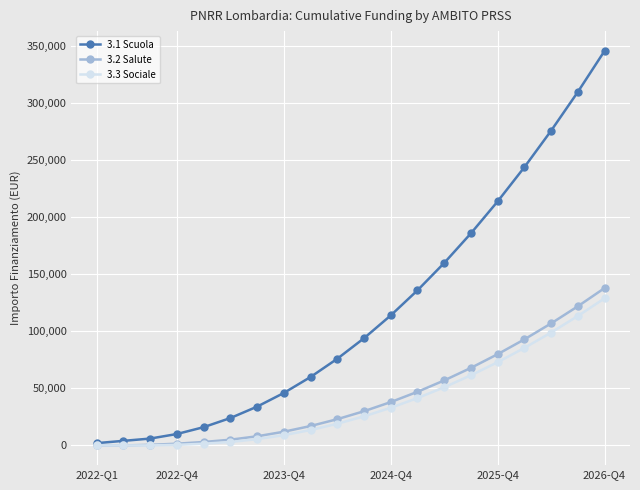

Which series has the largest range (max minus min)?

3.1 Scuola